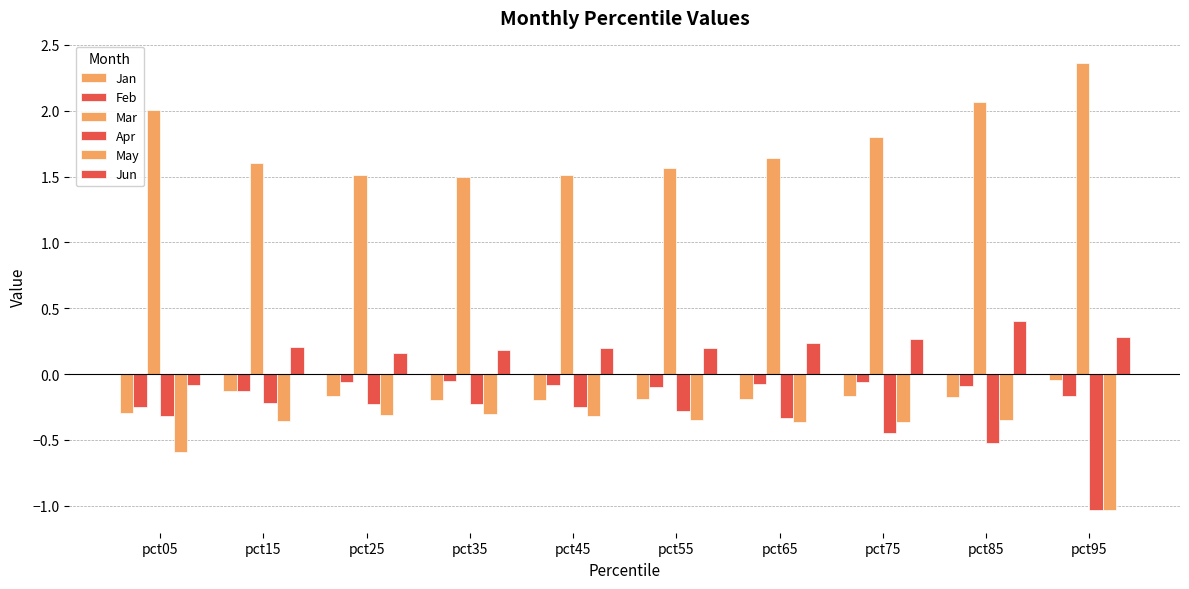

At which category is the sum across all series the highest?

pct85